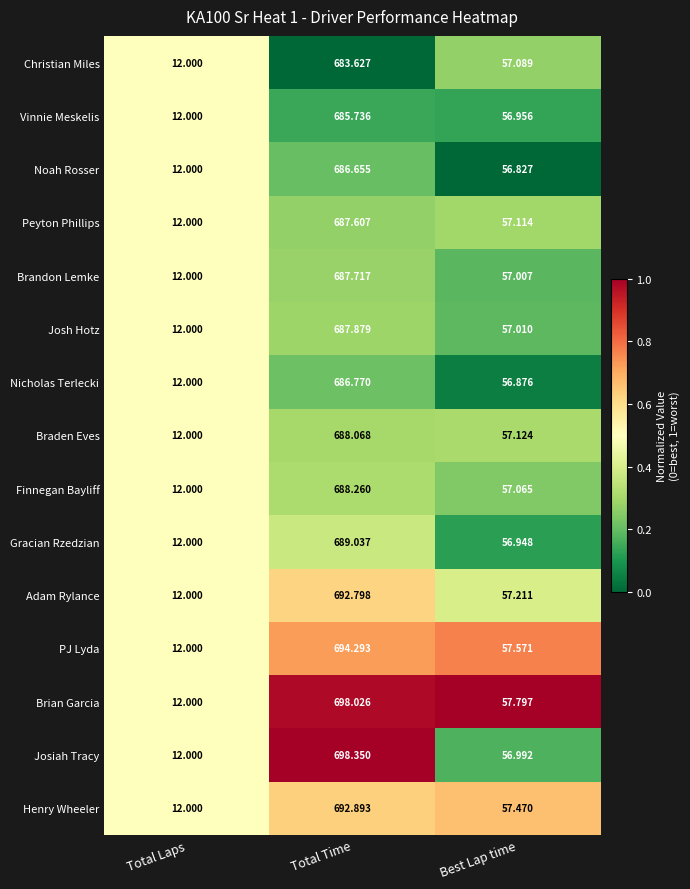

Which label corresponds to the largest value in the chart?

Total Time